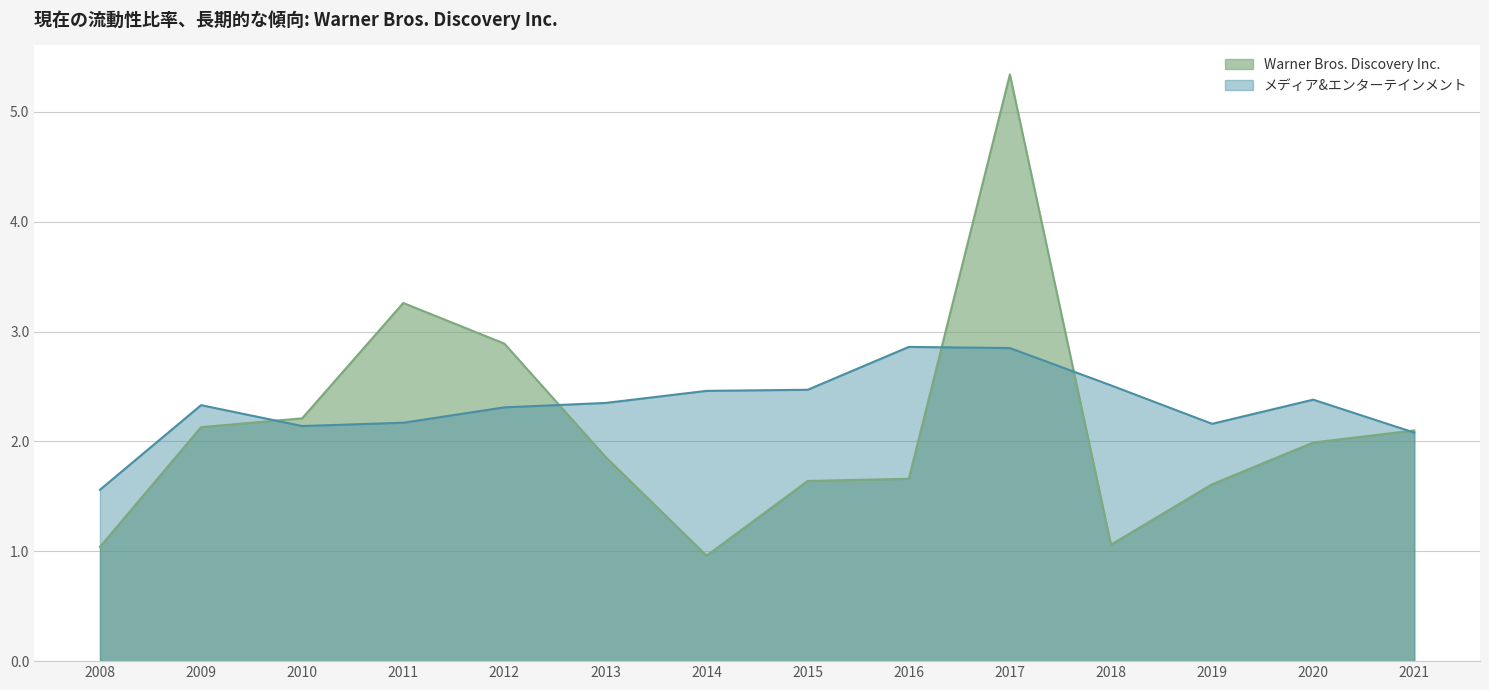

What is the approximate value of メディア&エンターテインメント at 2015?

2.5